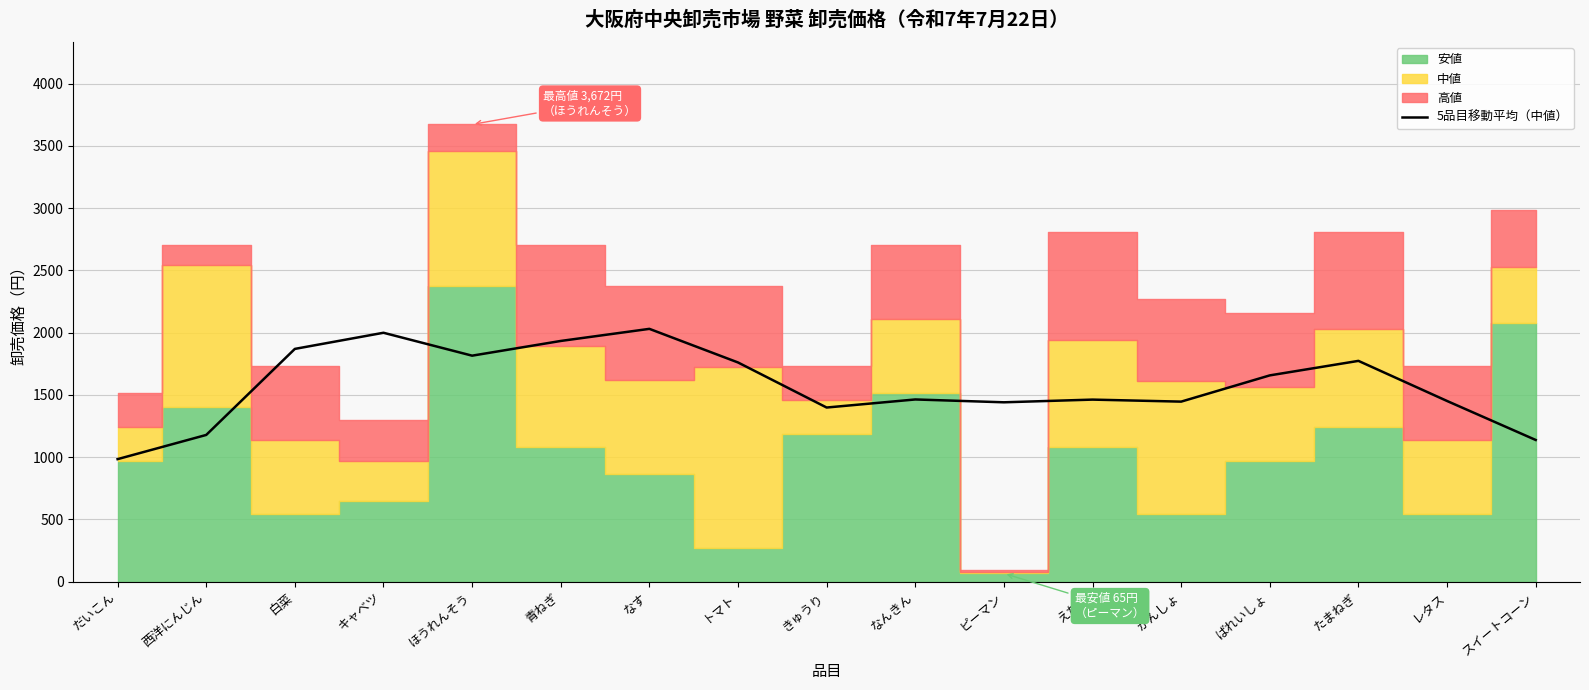

True or false: the data has more than 2 interior local peaks.

True